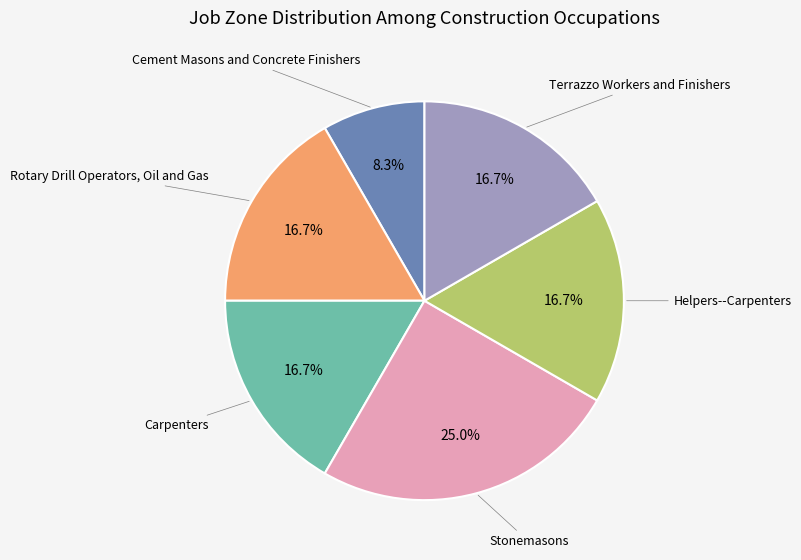

The Carpenters slice represents 17% of the pie. True or false?

True